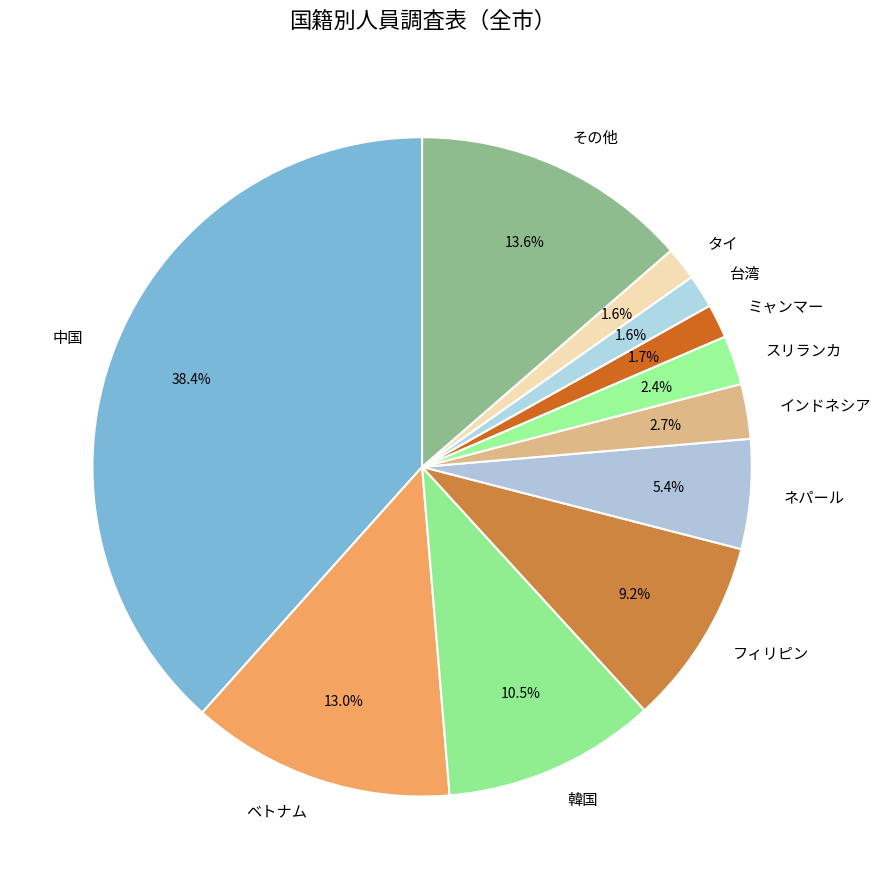

Between ネパール and その他, which is larger?

その他